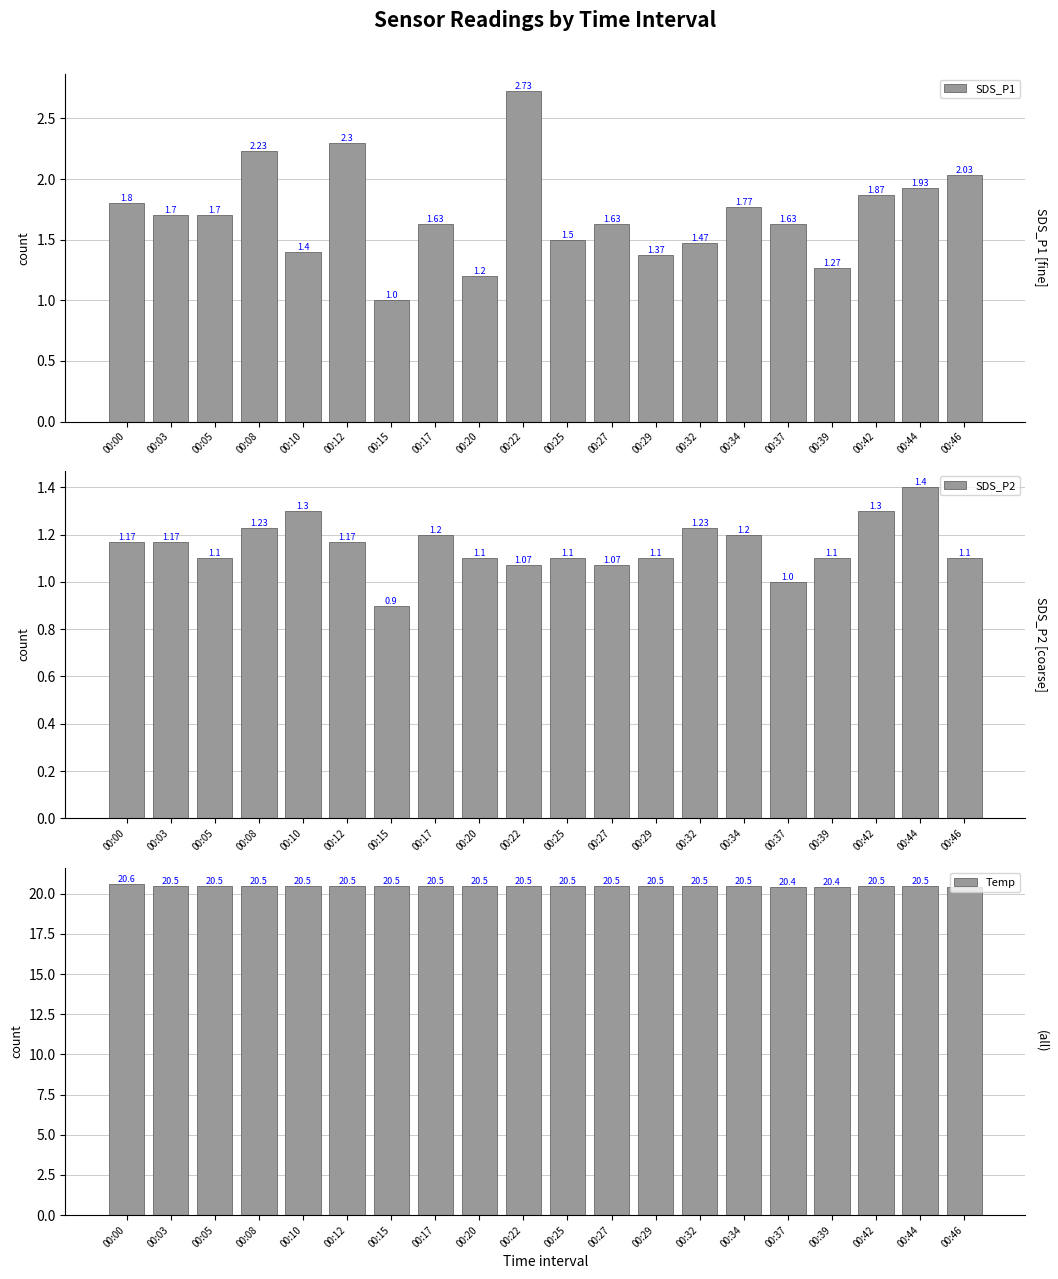

What is the value of the SDS_P2 bar at the 17th from the left?

1.1